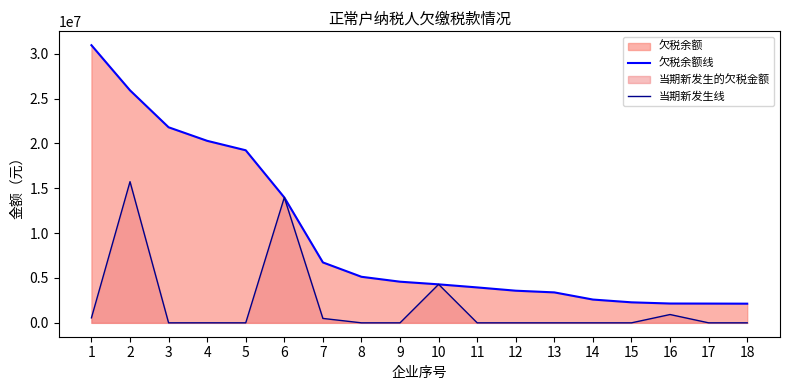

How many values in the 欠税余额线 series exceed 4585654?

9